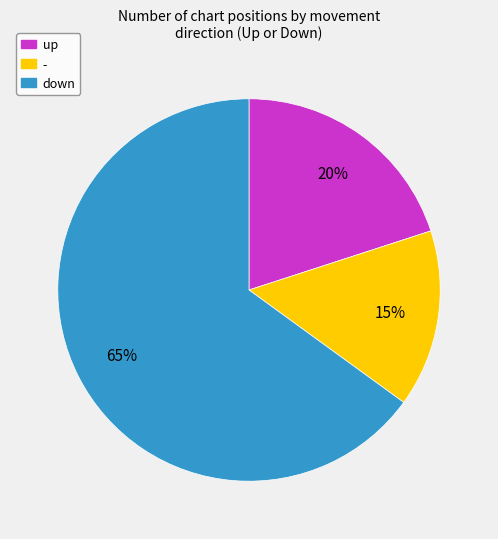

To the nearest percent, what is the average slice percentage?

33%